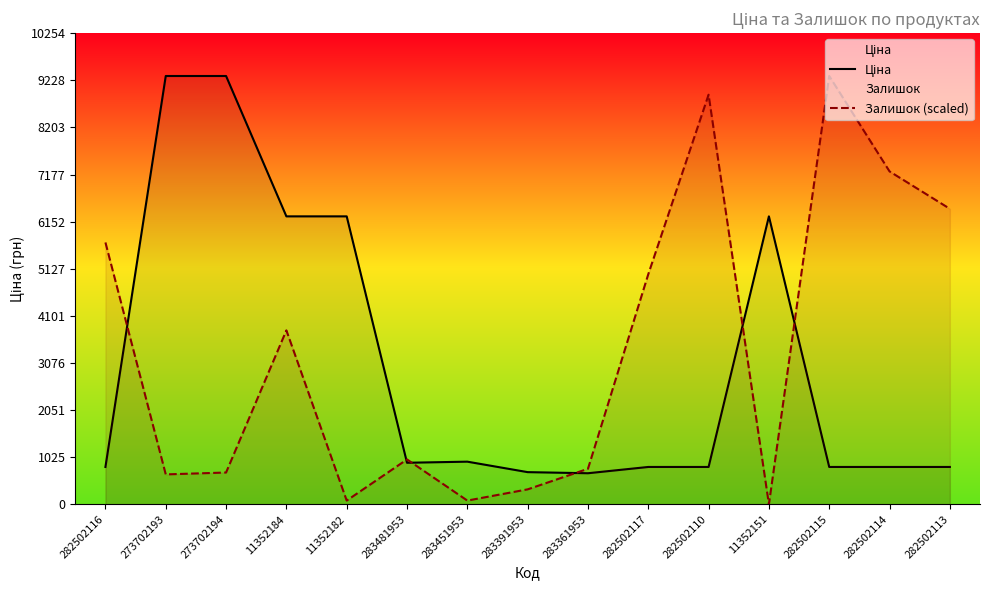

What is the value of the Ціна point at the 9th from the left?

676.4